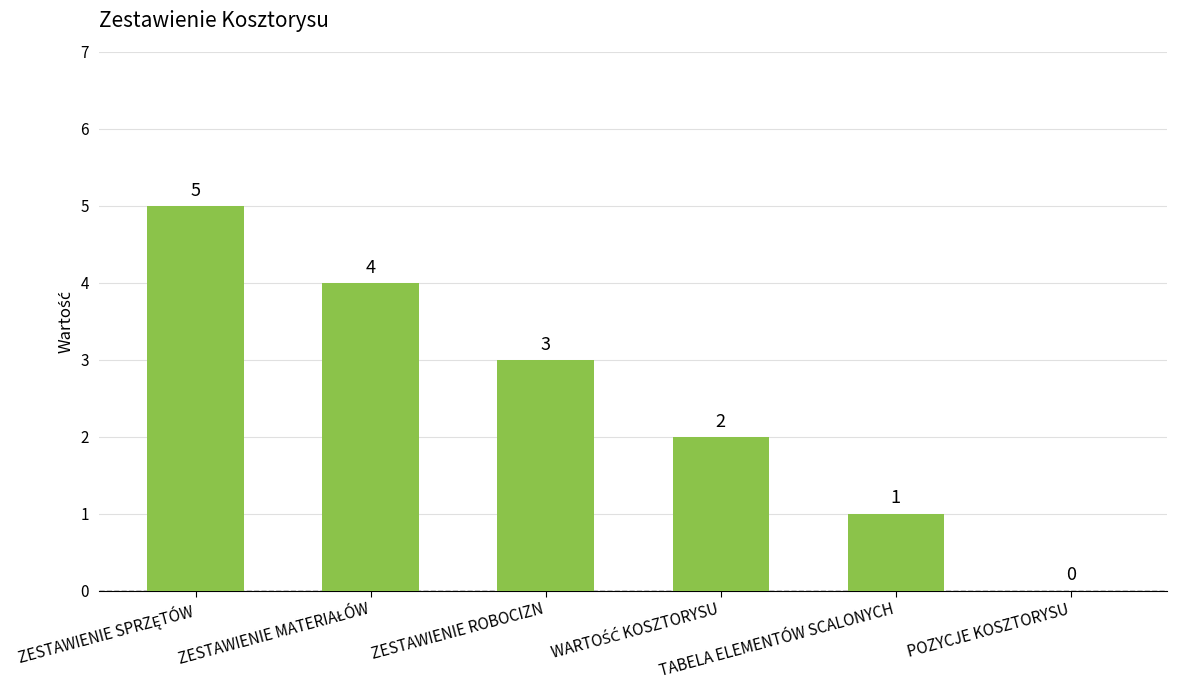

What is the sum of all values?

15